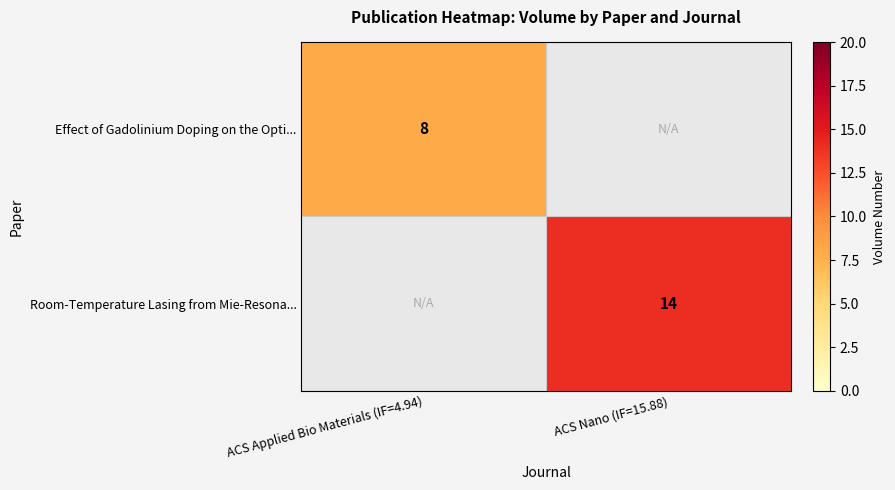

What is the greatest value displayed?

14.0